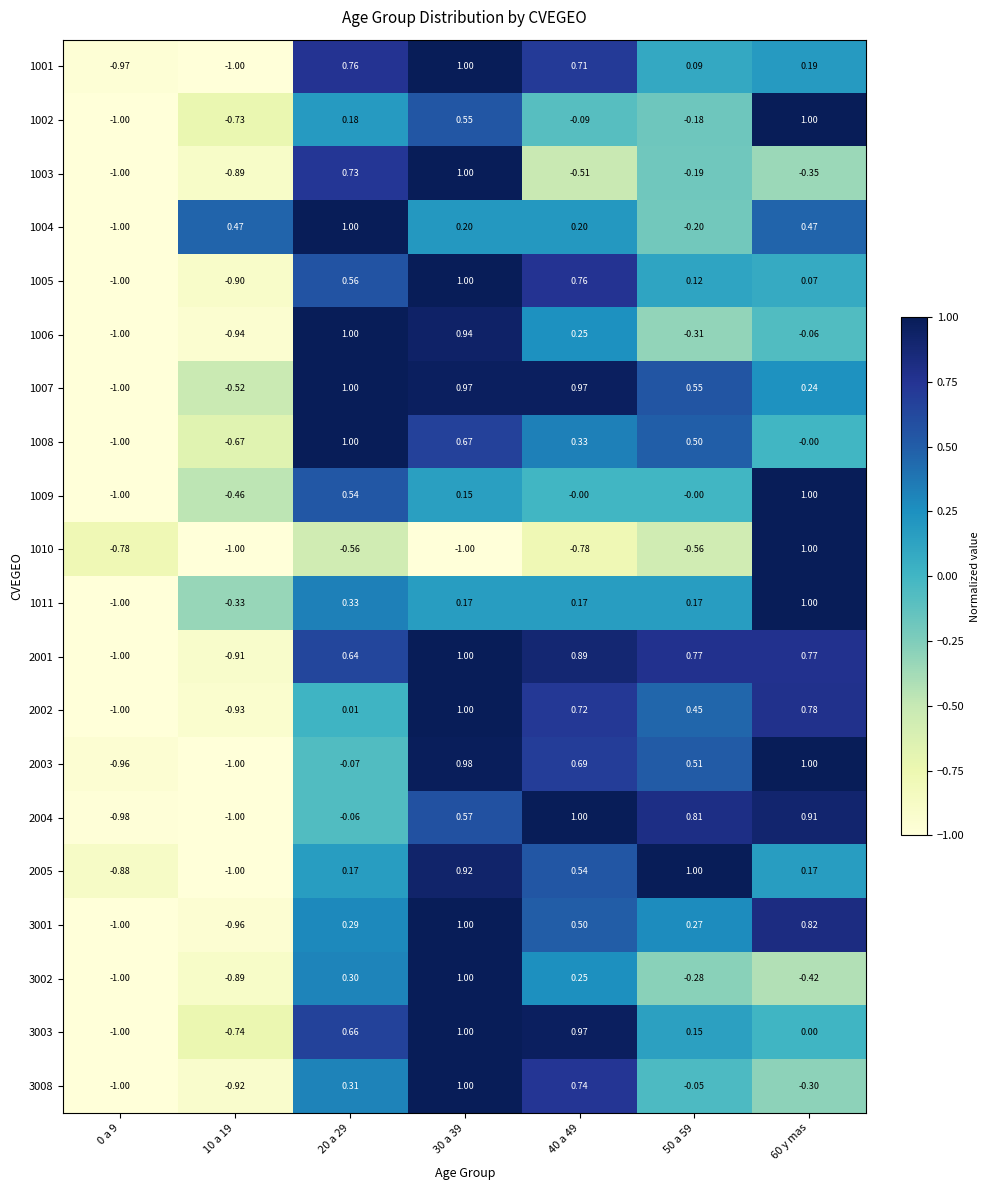

Reading left to right, what are all the values shown in this chart?

1001: 0 a 9=-1.0	10 a 19=-1.0	20 a 29=0.8	30 a 39=1.0	40 a 49=0.7	50 a 59=0.1	60 y mas=0.2
1002: 0 a 9=-1.0	10 a 19=-0.7	20 a 29=0.2	30 a 39=0.6	40 a 49=-0.1	50 a 59=-0.2	60 y mas=1.0
1003: 0 a 9=-1.0	10 a 19=-0.9	20 a 29=0.7	30 a 39=1.0	40 a 49=-0.5	50 a 59=-0.2	60 y mas=-0.3
1004: 0 a 9=-1.0	10 a 19=0.5	20 a 29=1.0	30 a 39=0.2	40 a 49=0.2	50 a 59=-0.2	60 y mas=0.5
1005: 0 a 9=-1.0	10 a 19=-0.9	20 a 29=0.6	30 a 39=1.0	40 a 49=0.8	50 a 59=0.1	60 y mas=0.1
1006: 0 a 9=-1.0	10 a 19=-0.9	20 a 29=1.0	30 a 39=0.9	40 a 49=0.2	50 a 59=-0.3	60 y mas=-0.1
1007: 0 a 9=-1.0	10 a 19=-0.5	20 a 29=1.0	30 a 39=1.0	40 a 49=1.0	50 a 59=0.6	60 y mas=0.2
1008: 0 a 9=-1.0	10 a 19=-0.7	20 a 29=1.0	30 a 39=0.7	40 a 49=0.3	50 a 59=0.5	60 y mas=-0.0
1009: 0 a 9=-1.0	10 a 19=-0.5	20 a 29=0.5	30 a 39=0.1	40 a 49=-0.0	50 a 59=-0.0	60 y mas=1.0
1010: 0 a 9=-0.8	10 a 19=-1.0	20 a 29=-0.6	30 a 39=-1.0	40 a 49=-0.8	50 a 59=-0.6	60 y mas=1.0
1011: 0 a 9=-1.0	10 a 19=-0.3	20 a 29=0.3	30 a 39=0.2	40 a 49=0.2	50 a 59=0.2	60 y mas=1.0
2001: 0 a 9=-1.0	10 a 19=-0.9	20 a 29=0.6	30 a 39=1.0	40 a 49=0.9	50 a 59=0.8	60 y mas=0.8
2002: 0 a 9=-1.0	10 a 19=-0.9	20 a 29=0.0	30 a 39=1.0	40 a 49=0.7	50 a 59=0.5	60 y mas=0.8
2003: 0 a 9=-1.0	10 a 19=-1.0	20 a 29=-0.1	30 a 39=1.0	40 a 49=0.7	50 a 59=0.5	60 y mas=1.0
2004: 0 a 9=-1.0	10 a 19=-1.0	20 a 29=-0.1	30 a 39=0.6	40 a 49=1.0	50 a 59=0.8	60 y mas=0.9
2005: 0 a 9=-0.9	10 a 19=-1.0	20 a 29=0.2	30 a 39=0.9	40 a 49=0.5	50 a 59=1.0	60 y mas=0.2
3001: 0 a 9=-1.0	10 a 19=-1.0	20 a 29=0.3	30 a 39=1.0	40 a 49=0.5	50 a 59=0.3	60 y mas=0.8
3002: 0 a 9=-1.0	10 a 19=-0.9	20 a 29=0.3	30 a 39=1.0	40 a 49=0.2	50 a 59=-0.3	60 y mas=-0.4
3003: 0 a 9=-1.0	10 a 19=-0.7	20 a 29=0.7	30 a 39=1.0	40 a 49=1.0	50 a 59=0.1	60 y mas=0.0
3008: 0 a 9=-1.0	10 a 19=-0.9	20 a 29=0.3	30 a 39=1.0	40 a 49=0.7	50 a 59=-0.1	60 y mas=-0.3